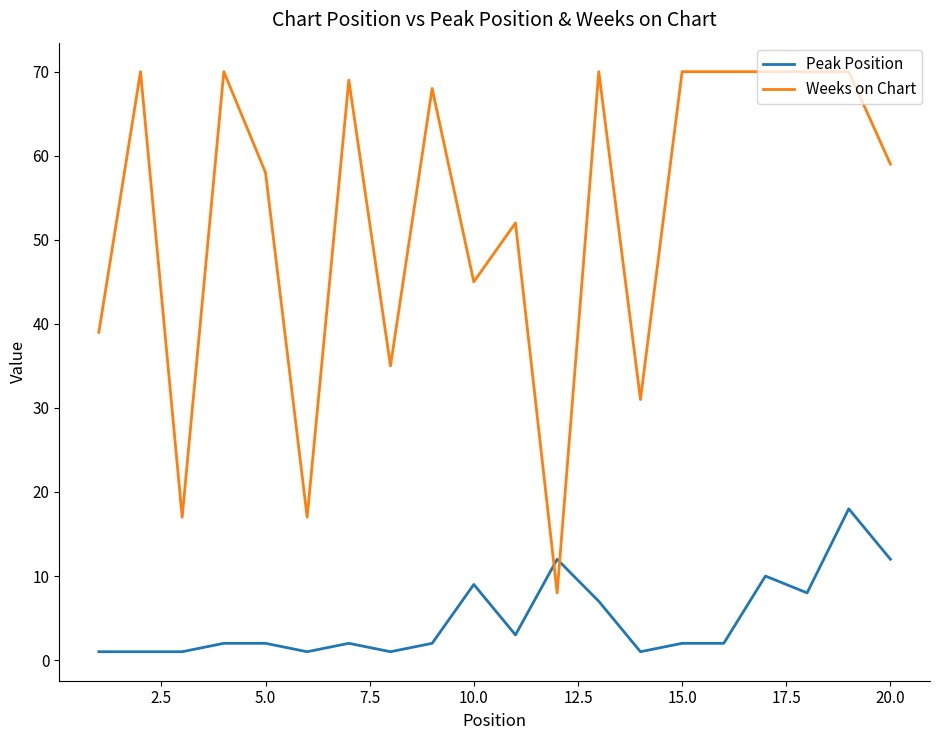

Rank the series by their average value, from highest to lowest.

Weeks on Chart, Peak Position